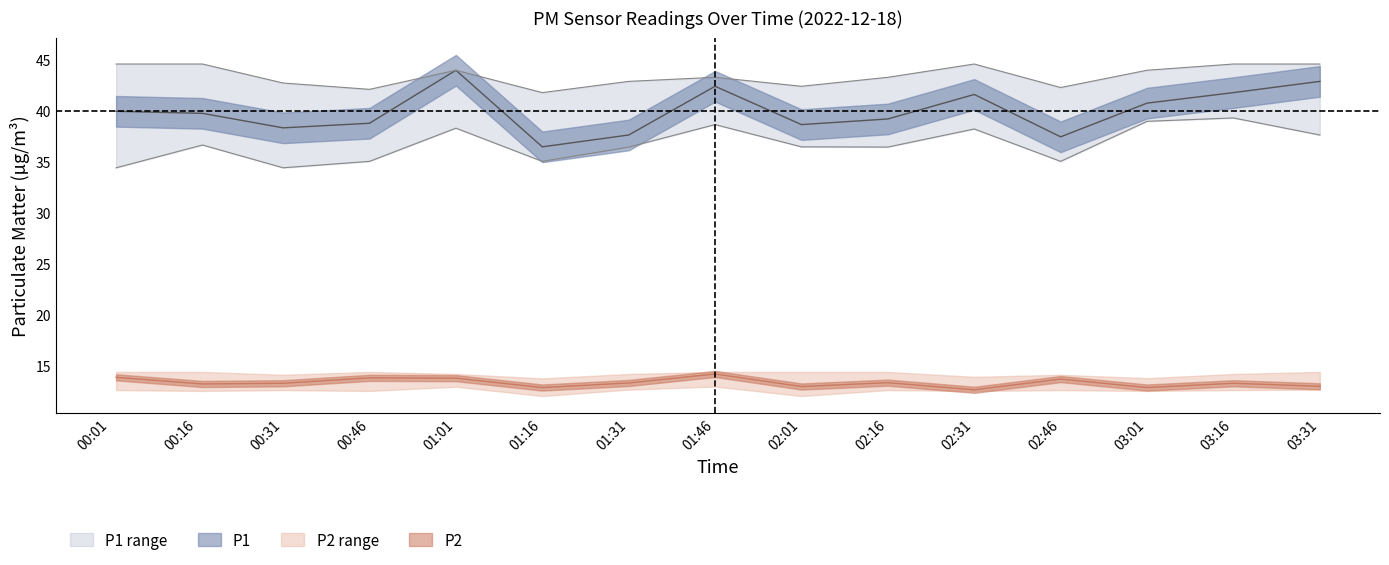

Rank the series at 02:46 from lowest to highest value.

P2, P1_lower, P1, P1_upper